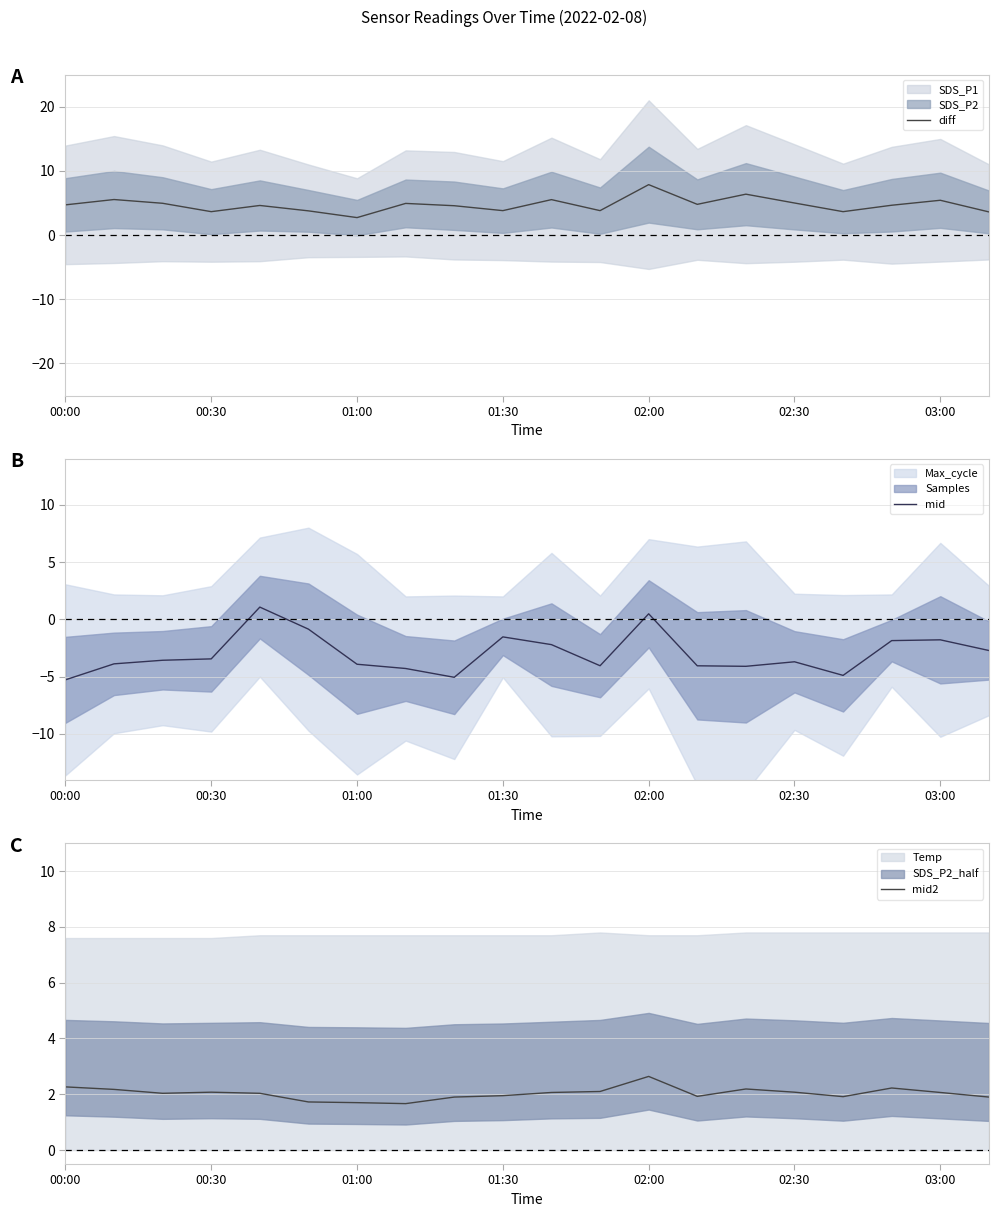

Is this an area chart (filled region under the line)?

No